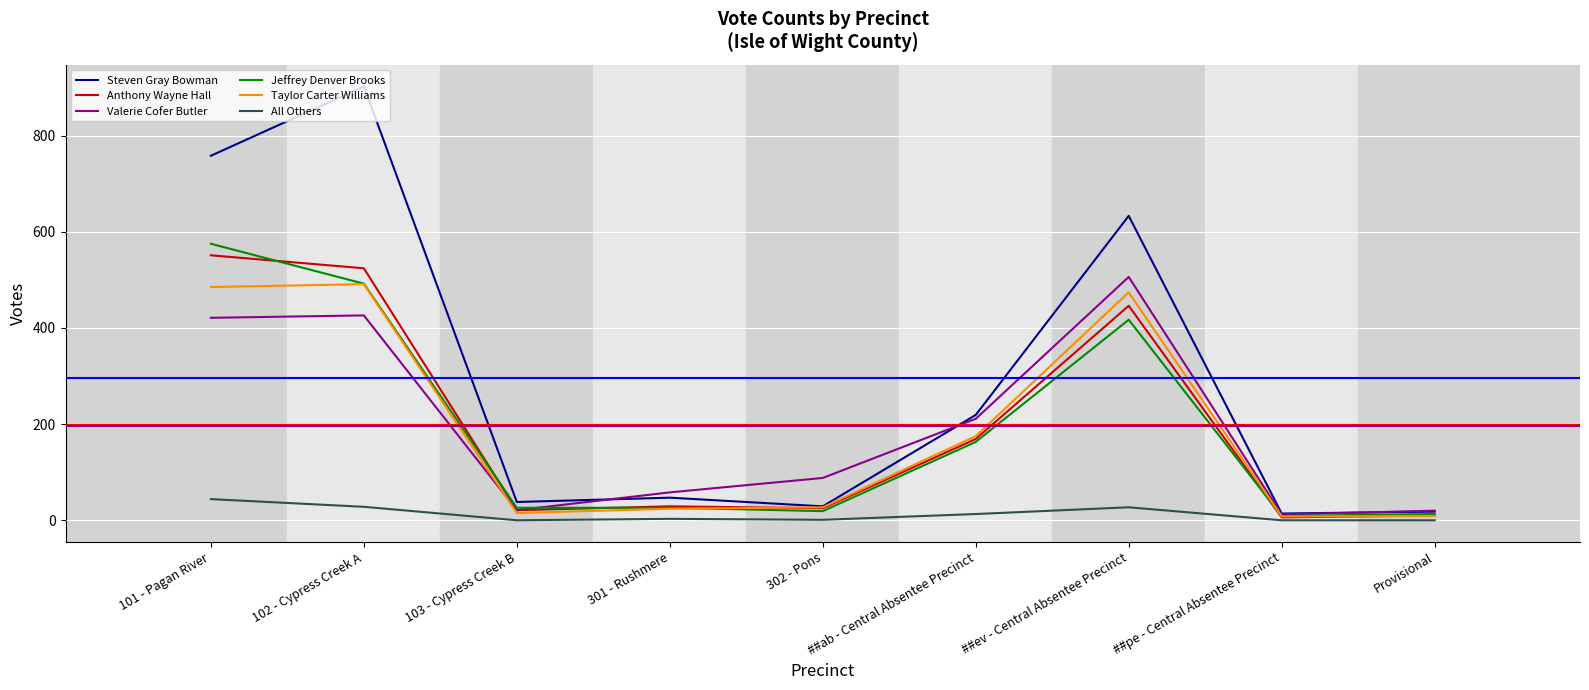

Does the chart display data point markers on the line(s)?

No